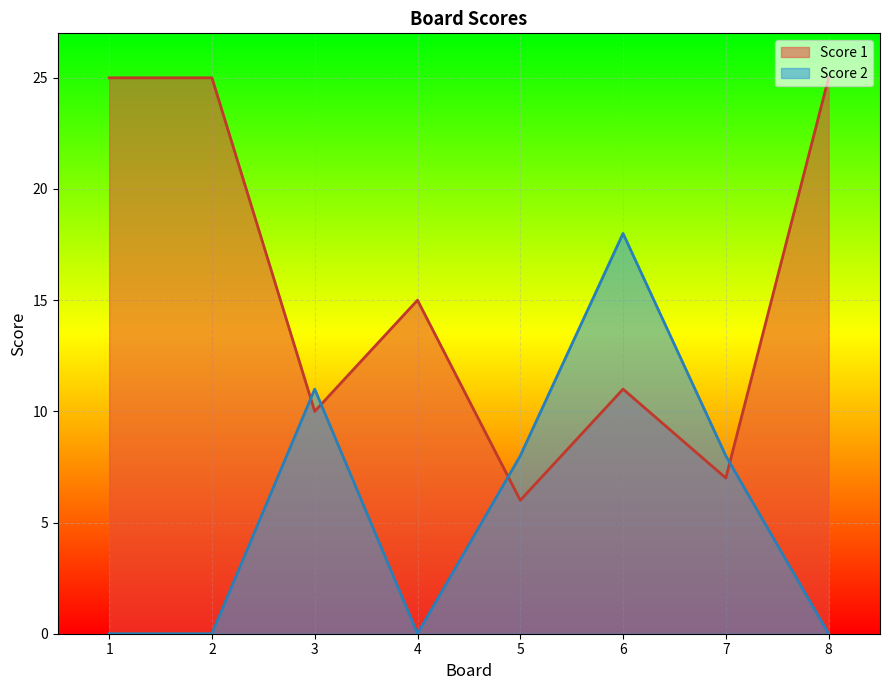

Which series has the largest range (max minus min)?

Score 1